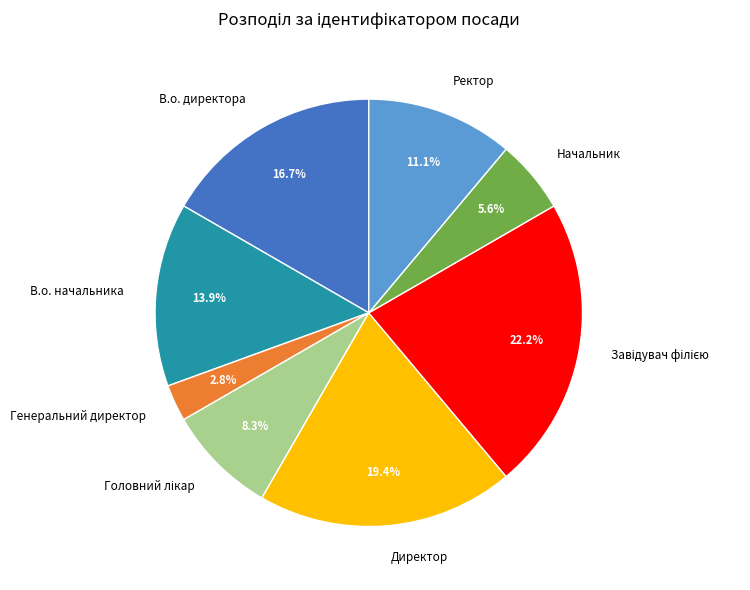

How many slices are in this pie chart?

8